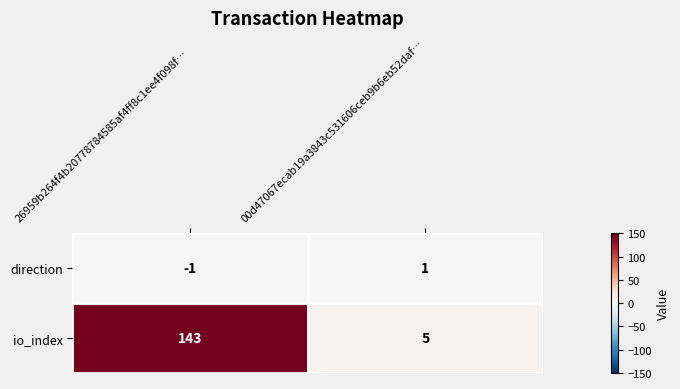

What is the average value of the io_index series?

74